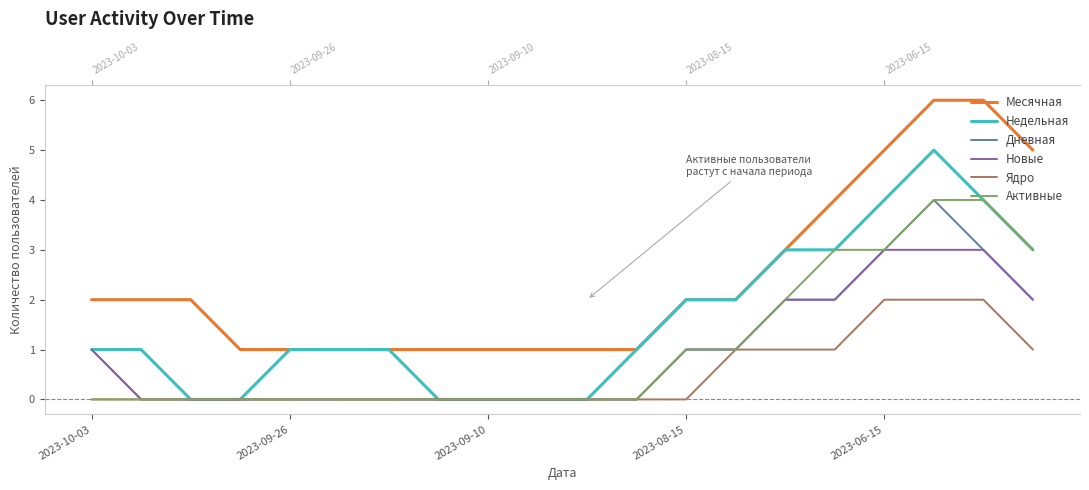

True or false: Активные and Дневная cross at least once.

False